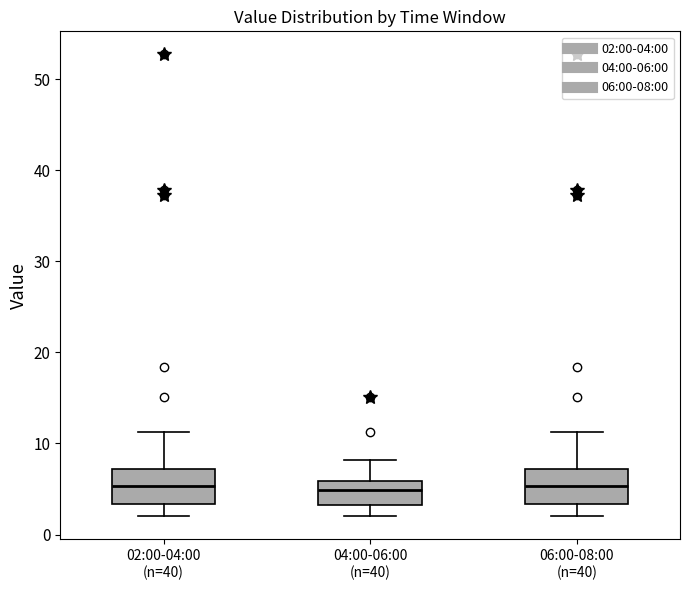

Reading left to right, transcribe this box plot: for each box, give where its median line is, the range the box spans, and where its two whiskers end, as read against the y-axis. The values are not printed on the chart, so give them approximately, as read against the axis.

02:00-04:00 (n=40): median 5, box 3 to 7, whiskers 2 to 11
04:00-06:00 (n=40): median 5, box 3 to 6, whiskers 2 to 8
06:00-08:00 (n=40): median 5, box 3 to 7, whiskers 2 to 11